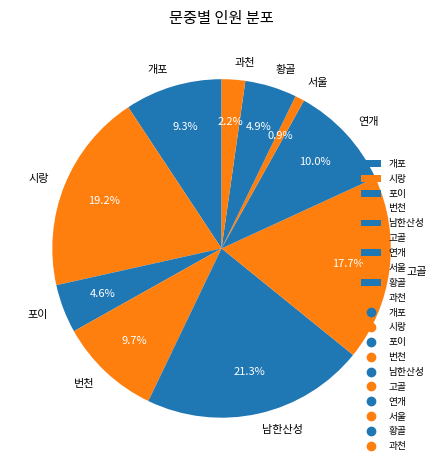

To the nearest percent, what percentage of the pie is 연개?

10%